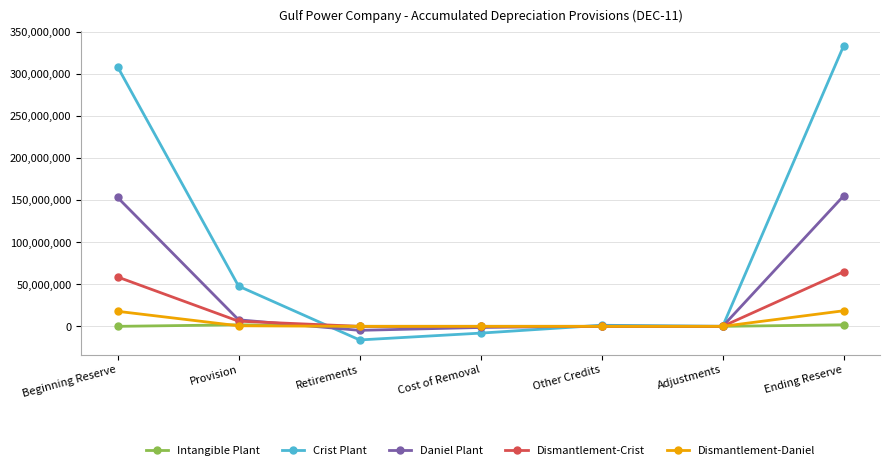

Which series has the largest range (max minus min)?

Crist Plant